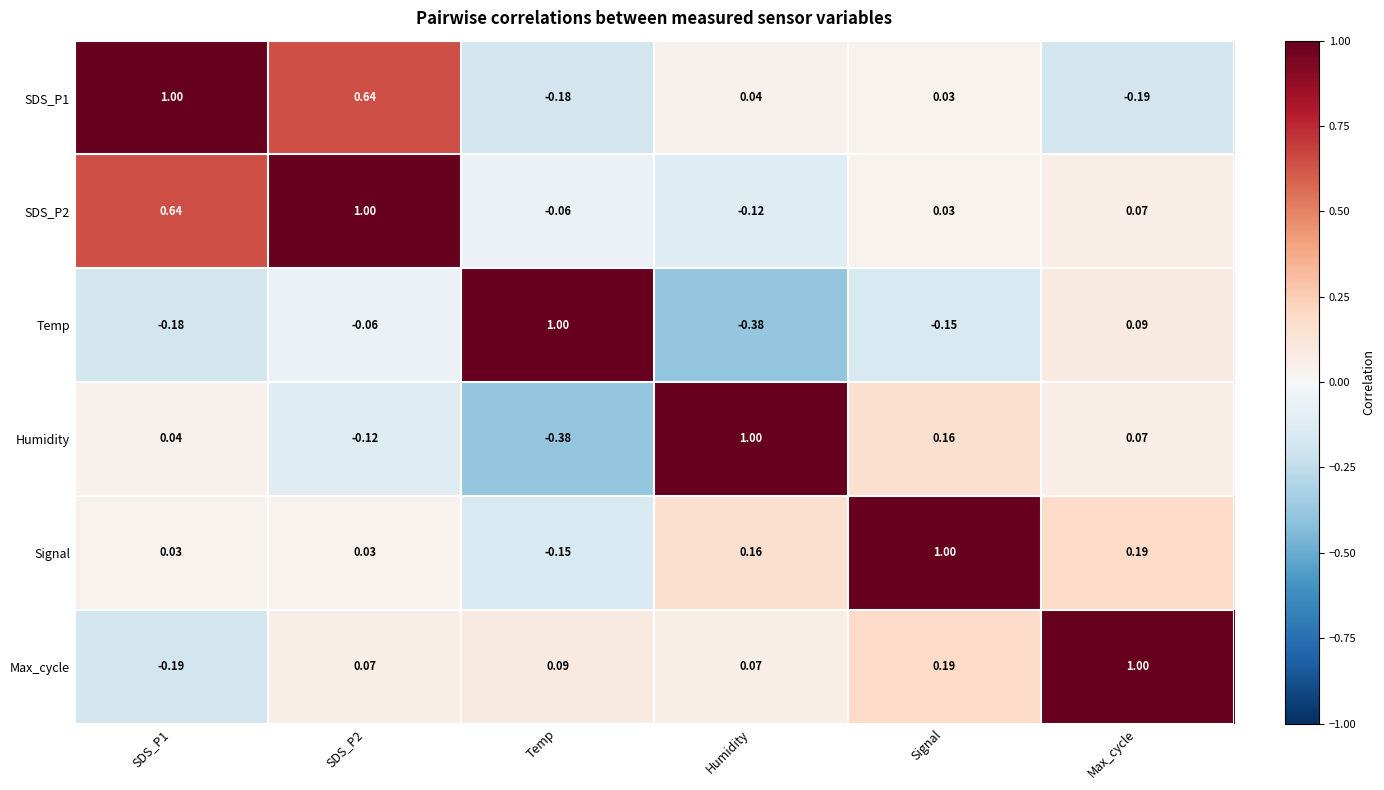

How many data points does each series have?

6